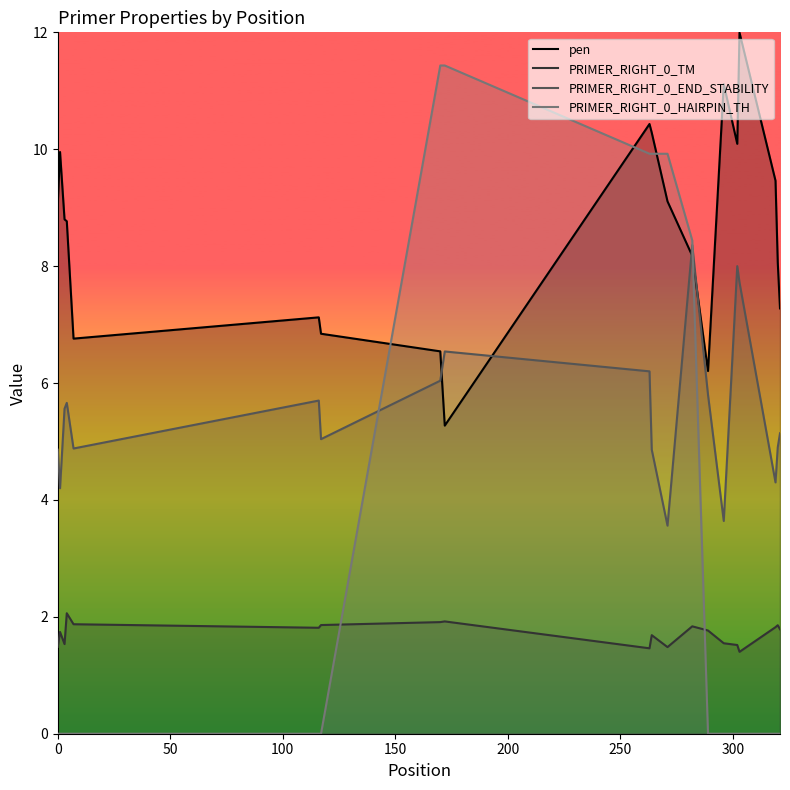

List the series in order of their peak value, highest first.

pen, PRIMER_RIGHT_0_HAIRPIN_TH, PRIMER_RIGHT_0_END_STABILITY, PRIMER_RIGHT_0_TM